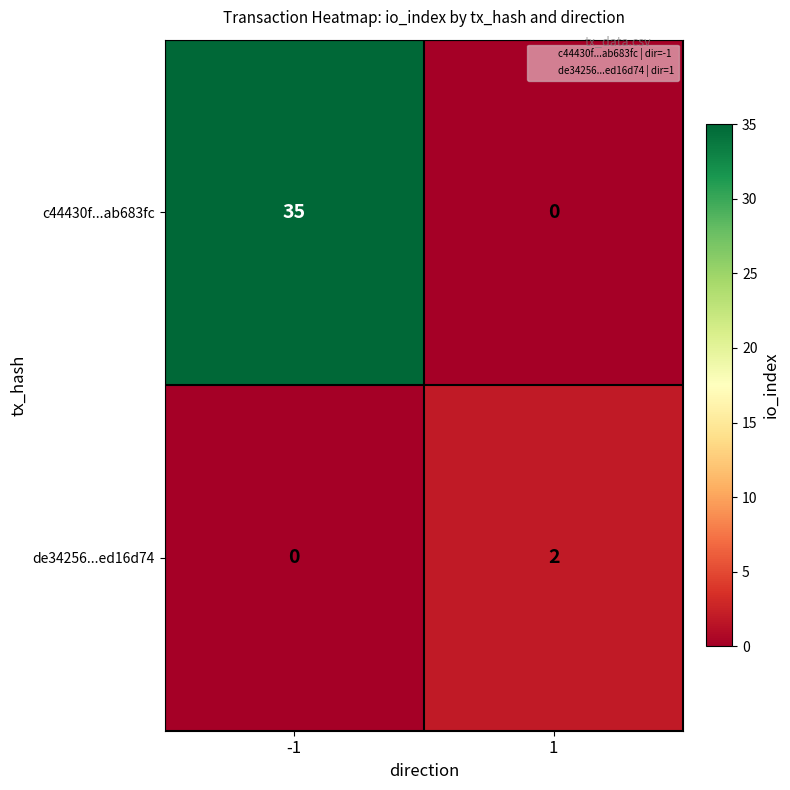

True or false: de34256...ed16d74 has a value of 0 at 1.

False